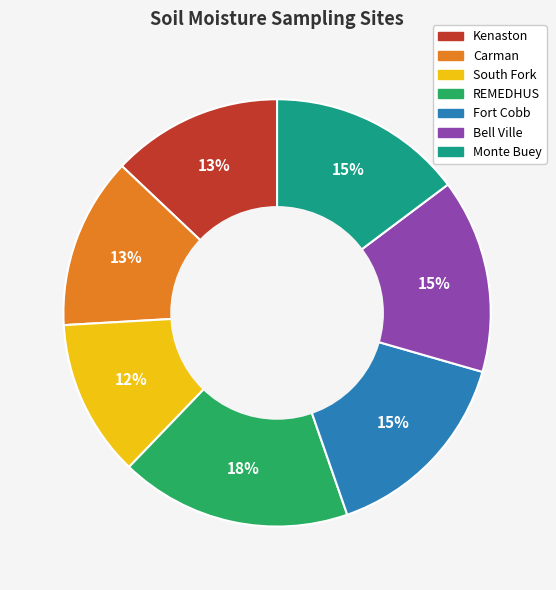

To the nearest percent, what is the difference between the largest and smallest slice percentages?

6%